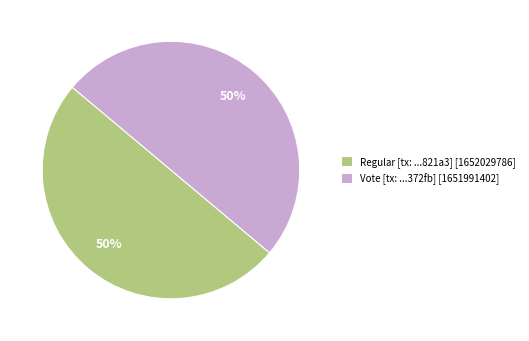

Do Vote [tx: ...372fb] [1651991402] and Regular [tx: ...821a3] [1652029786] together represent more than half of the pie?

Yes